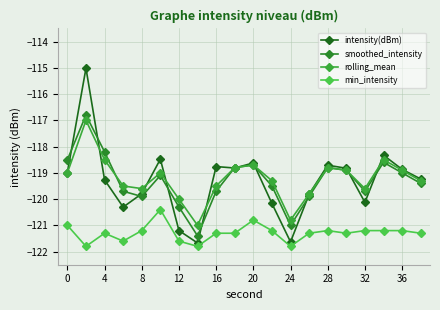

At how many categories does at least one series exceed -118?

1